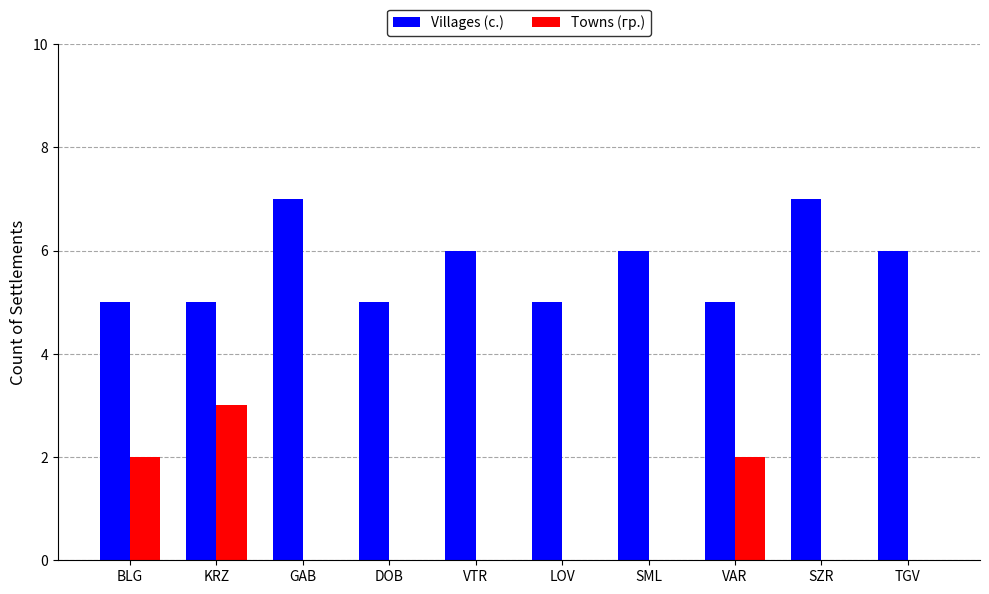

Which series has the widest spread of values?

Towns (гр.)